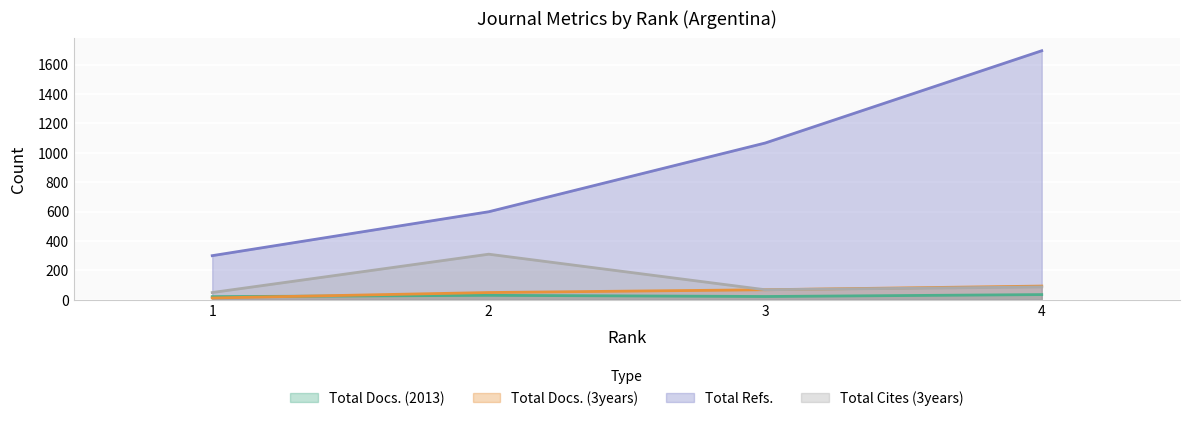

At which label does Total Refs. reach its peak?

4